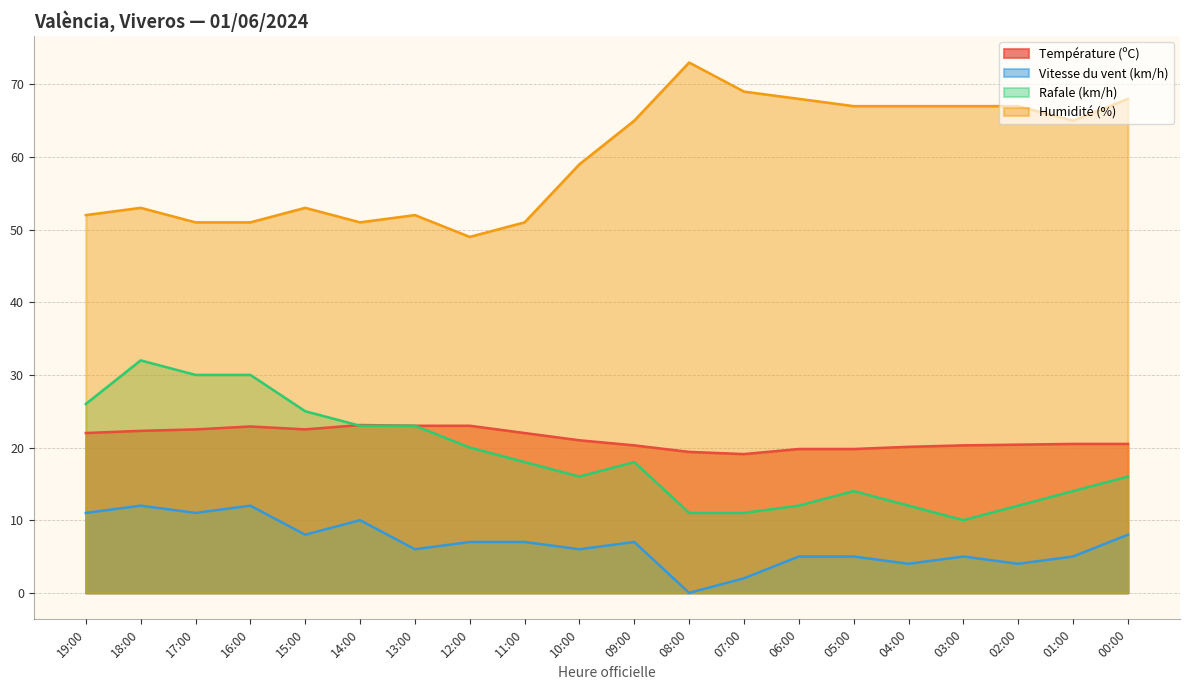

Where is Humidité (%) nearest to the value 61?

10:00